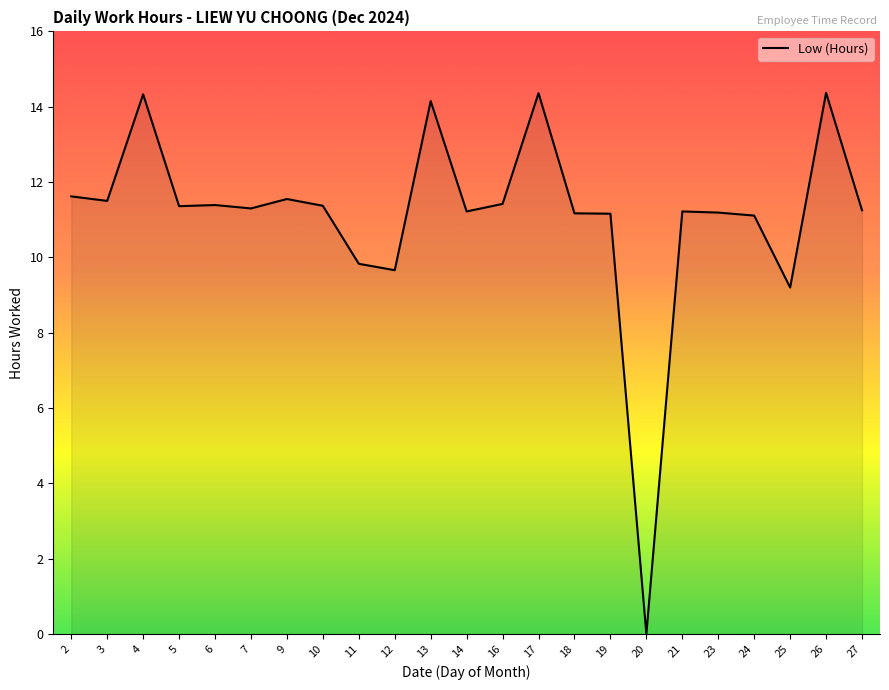

Read the value at 7.

11.3